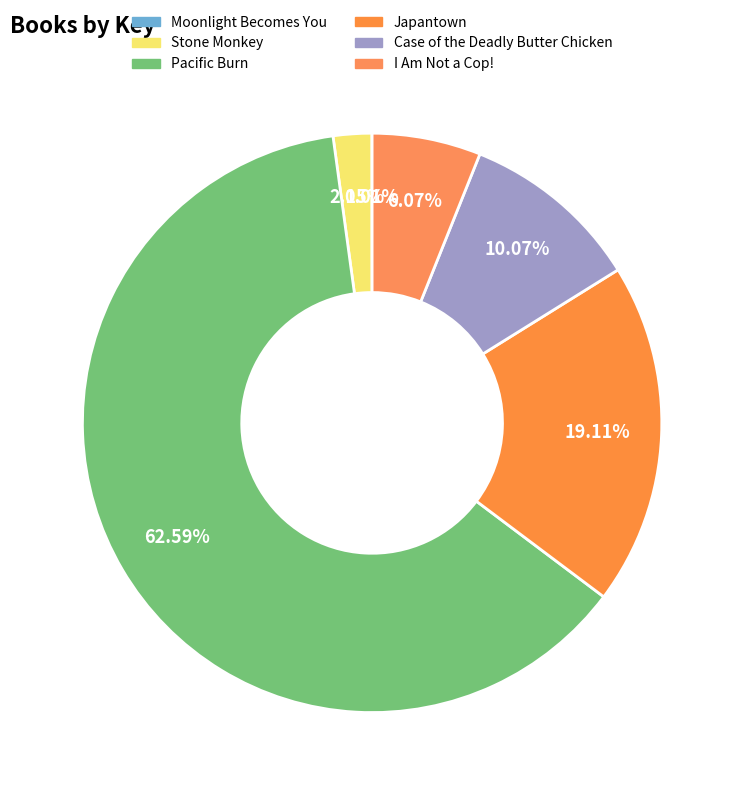

What percentage is the Japantown slice, to the nearest percent?

19%